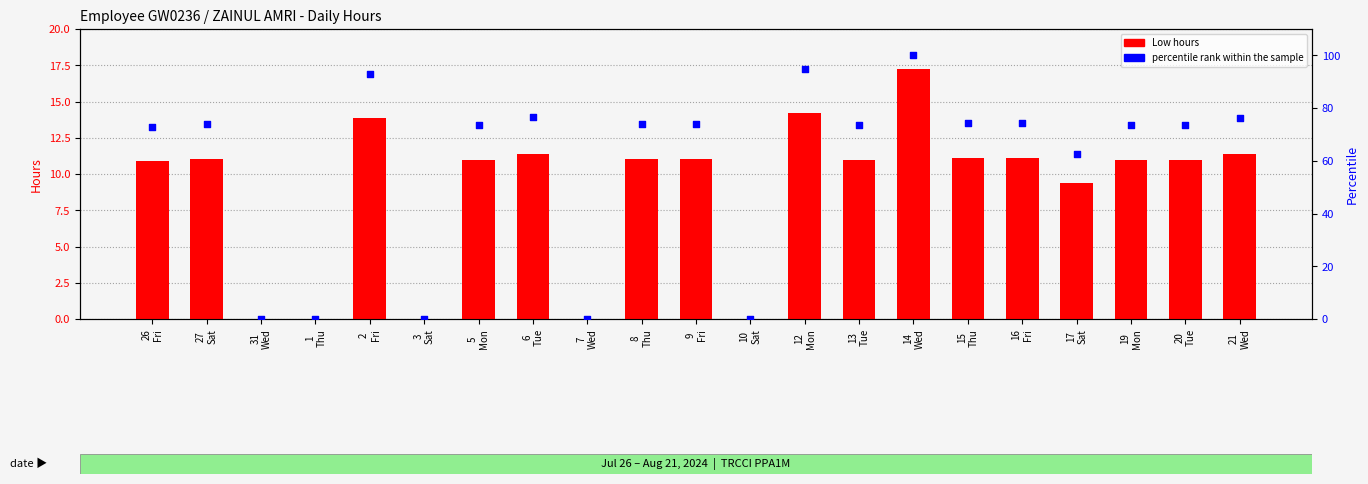

At which category is the sum across all series the highest?

14
Wed